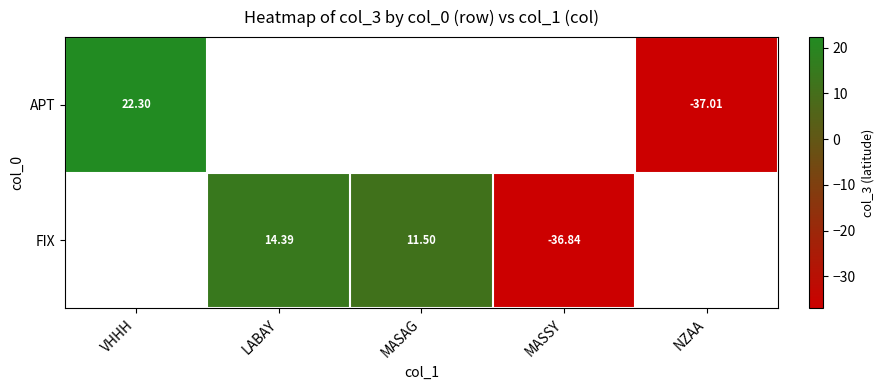

Is the value of FIX at LABAY greater than the value of APT at VHHH?

No